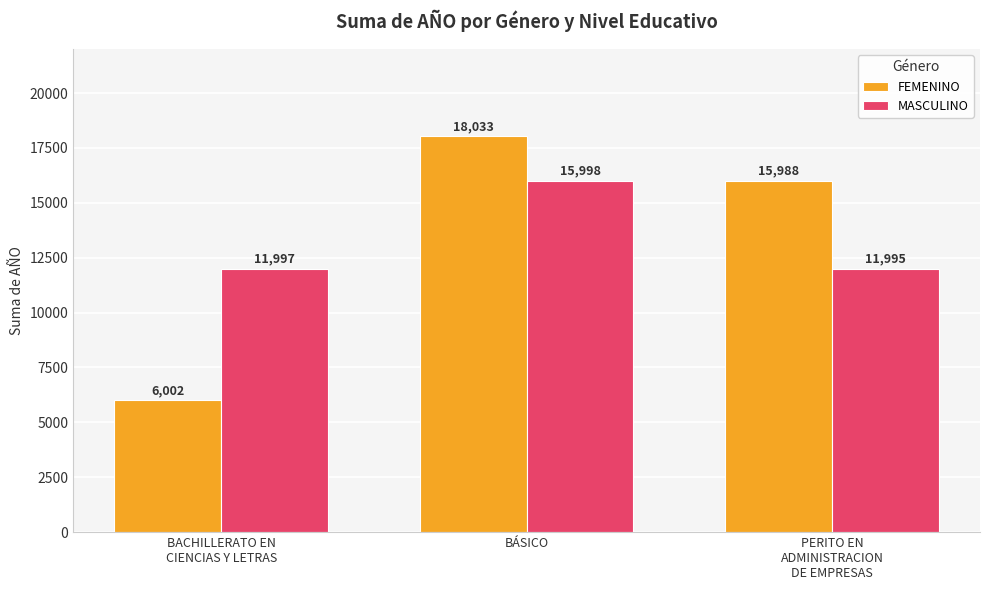

Reading left to right, what are all the values shown in this chart?

FEMENINO: BACHILLERATO EN
CIENCIAS Y LETRAS=6002	BÁSICO=18033	PERITO EN
ADMINISTRACION
DE EMPRESAS=15988
MASCULINO: BACHILLERATO EN
CIENCIAS Y LETRAS=11997	BÁSICO=15998	PERITO EN
ADMINISTRACION
DE EMPRESAS=11995